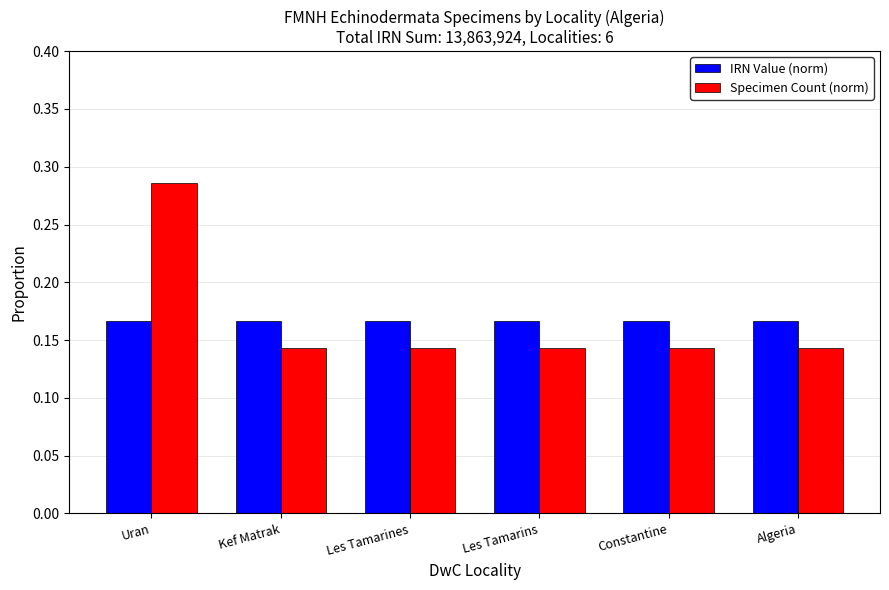

What is the label of the 4th bar from the right?

Les Tamarines